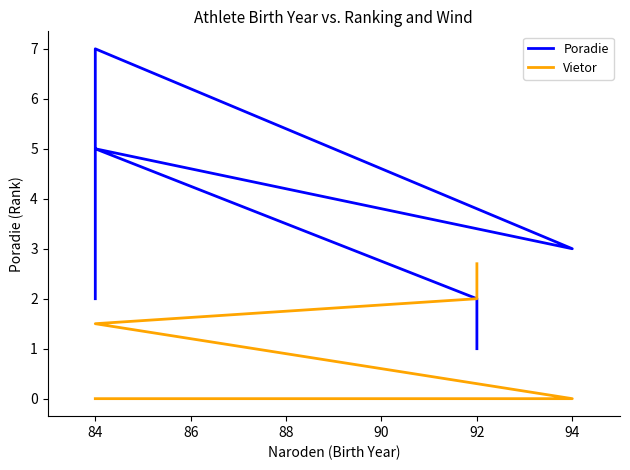

What is the average value of the Poradie series?

3.3